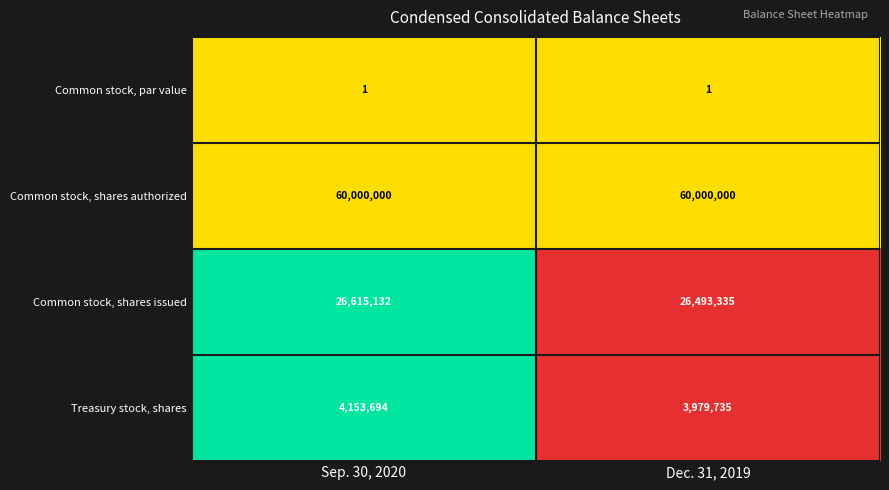

How many distinct data groups are displayed?

4